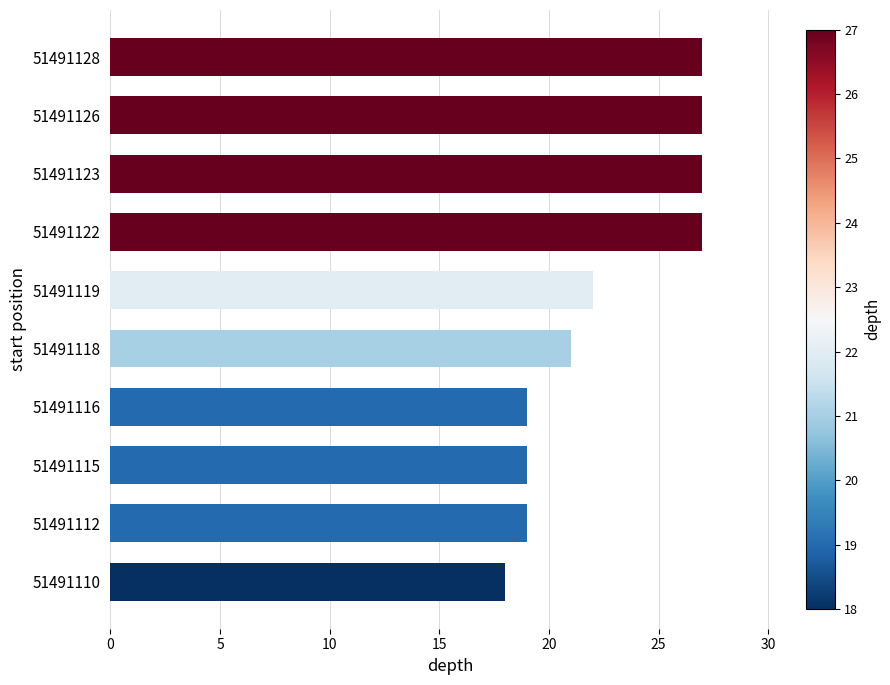

How many values are between 19 and 27?

9